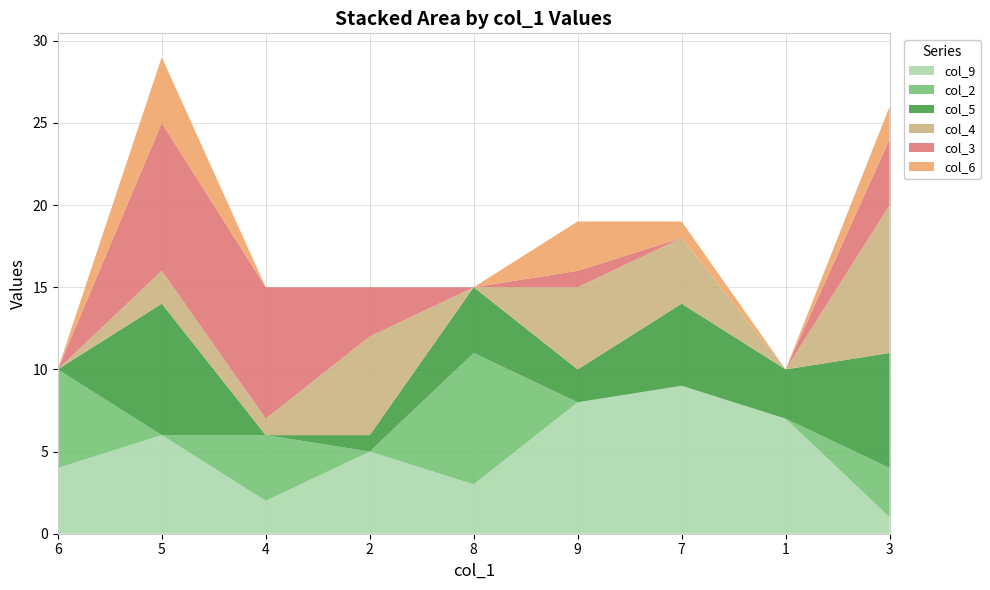

Reading right to left, extract all data points from this chart.

col_9: 3=1	1=7	7=9	9=8	8=3	2=5	4=2	5=6	6=4
col_2: 3=3	1=0	7=0	9=0	8=8	2=0	4=4	5=0	6=6
col_5: 3=7	1=3	7=5	9=2	8=4	2=1	4=0	5=8	6=0
col_4: 3=9	1=0	7=4	9=5	8=0	2=6	4=1	5=2	6=0
col_3: 3=4	1=0	7=0	9=1	8=0	2=3	4=8	5=9	6=0
col_6: 3=2	1=0	7=1	9=3	8=0	2=0	4=0	5=4	6=0